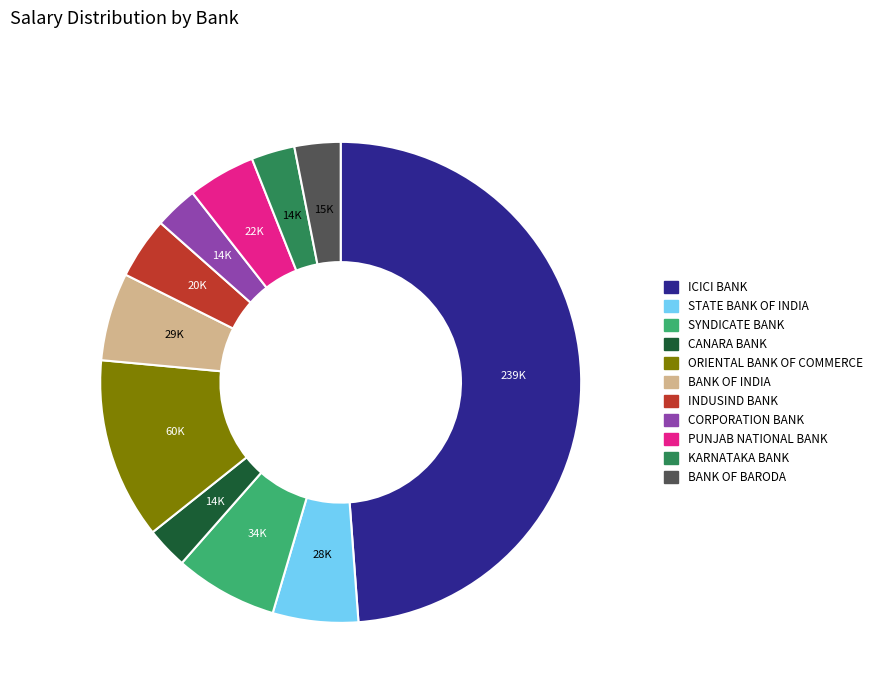

How many slices are in this pie chart?

11